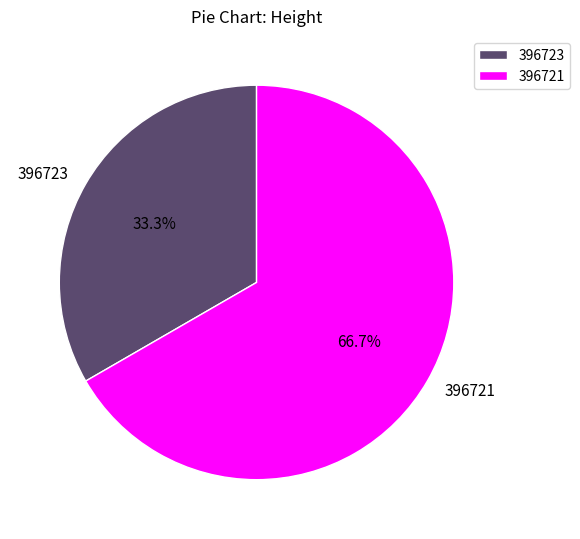

To the nearest percent, what is the difference between the largest and smallest slice percentages?

33%